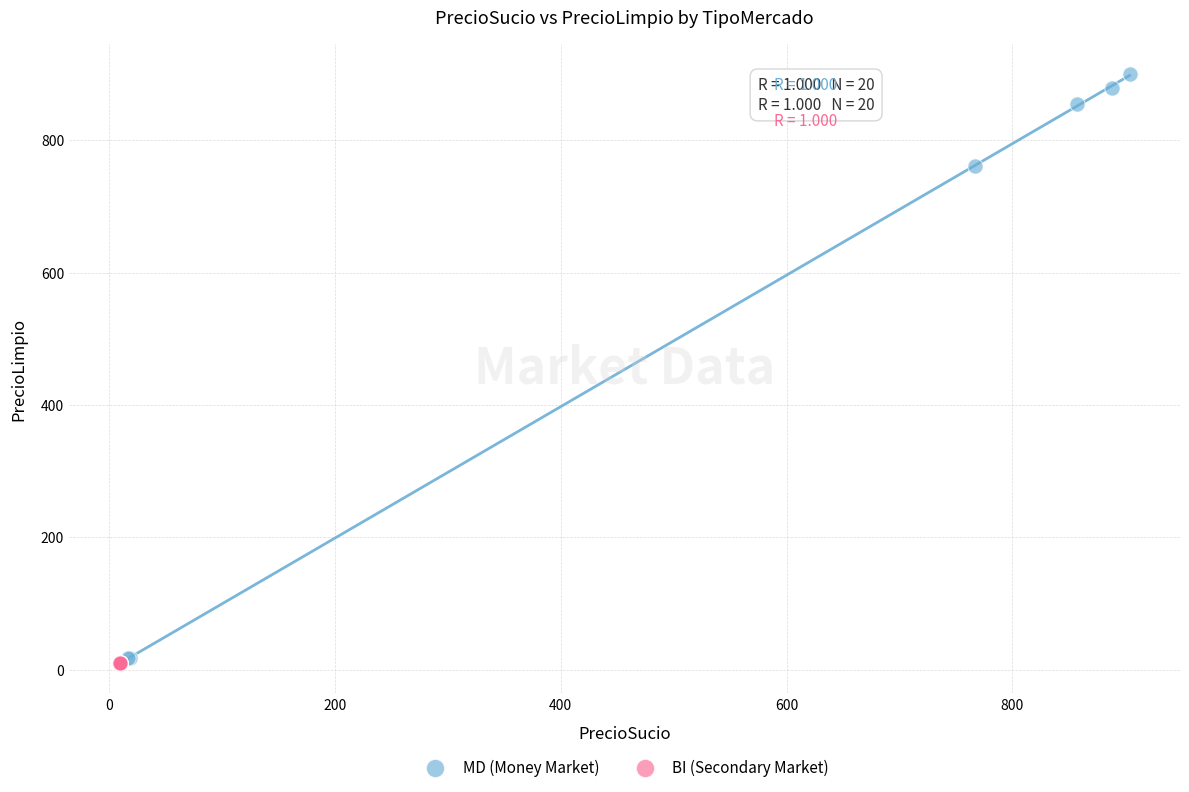

Which series contains the highest Y value?

MD (Money Market)